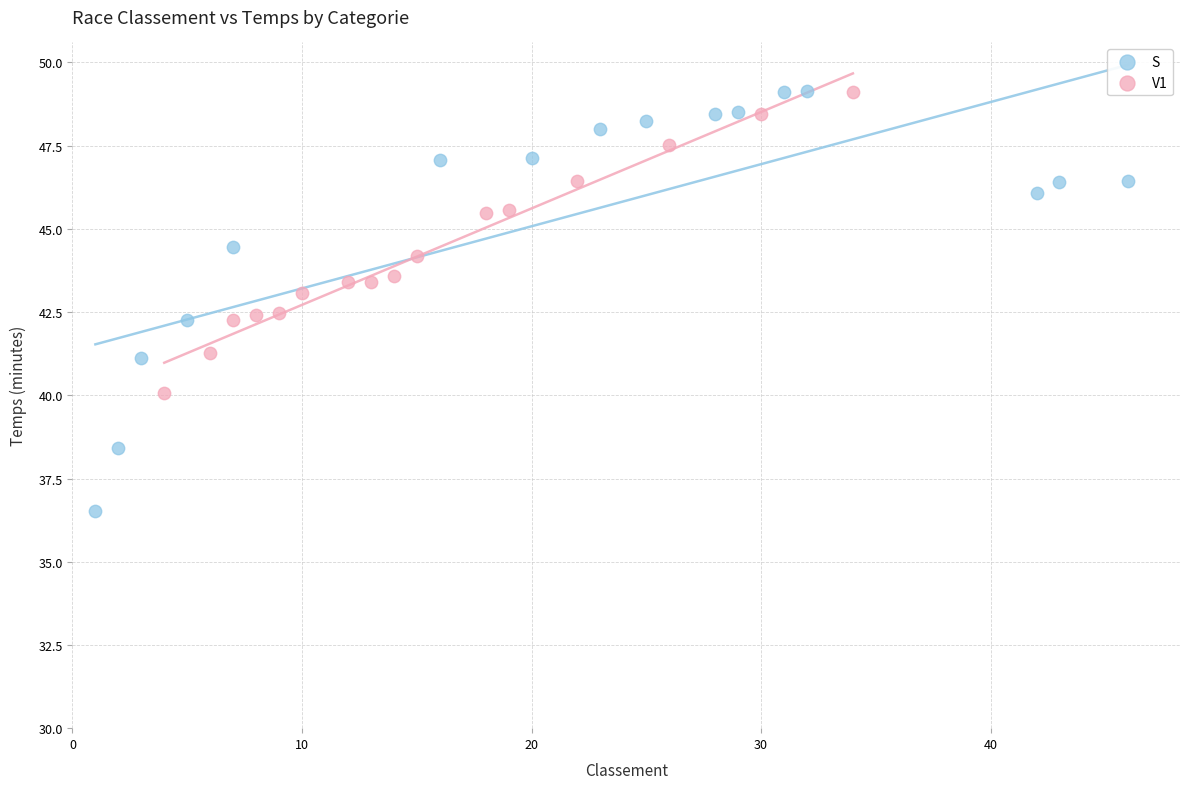

Which series has the largest Y range (max minus min)?

S